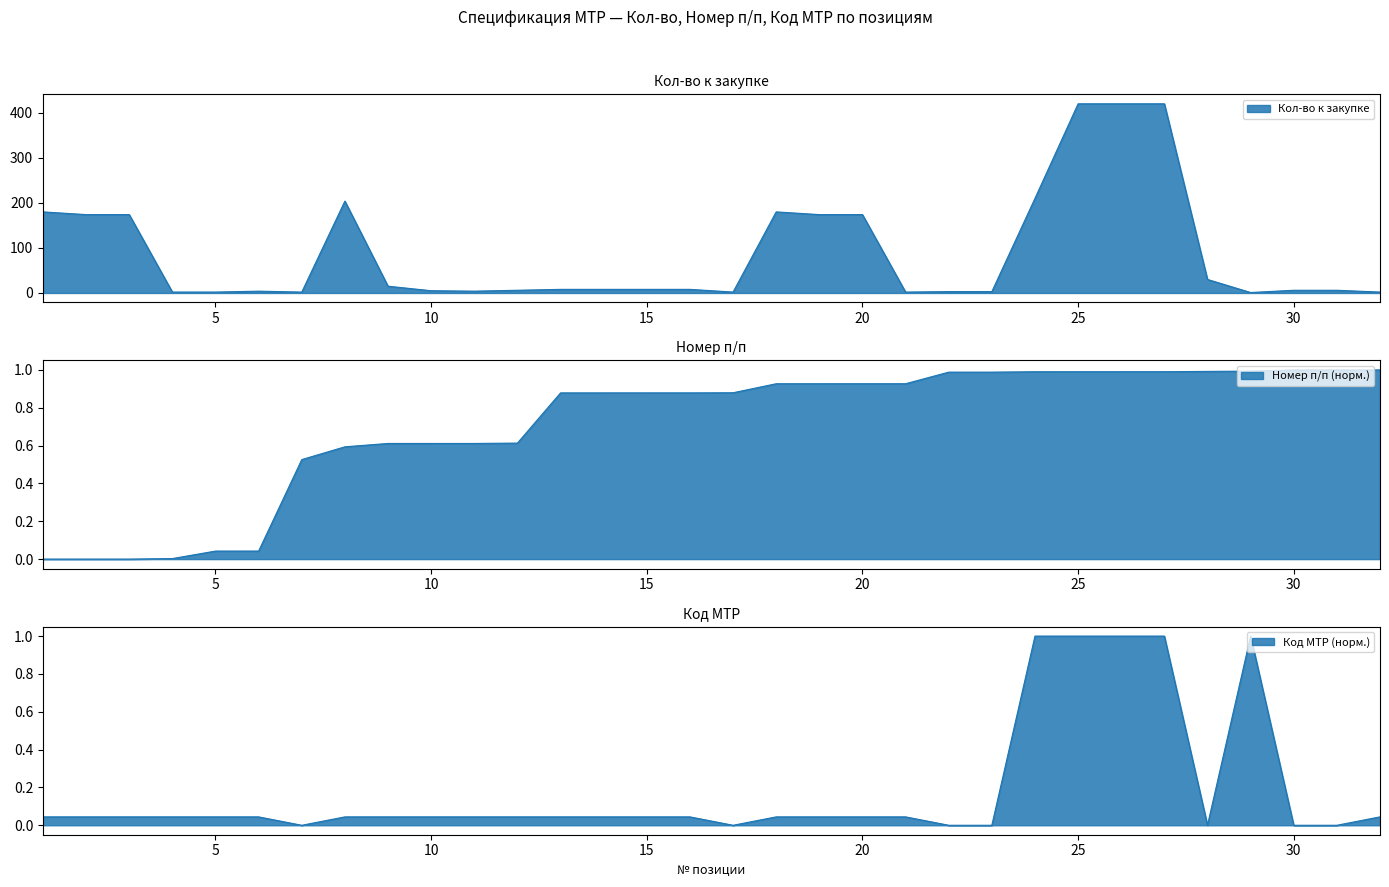

True or false: Кол-во к закупке and Номер п/п cross at least once.

False